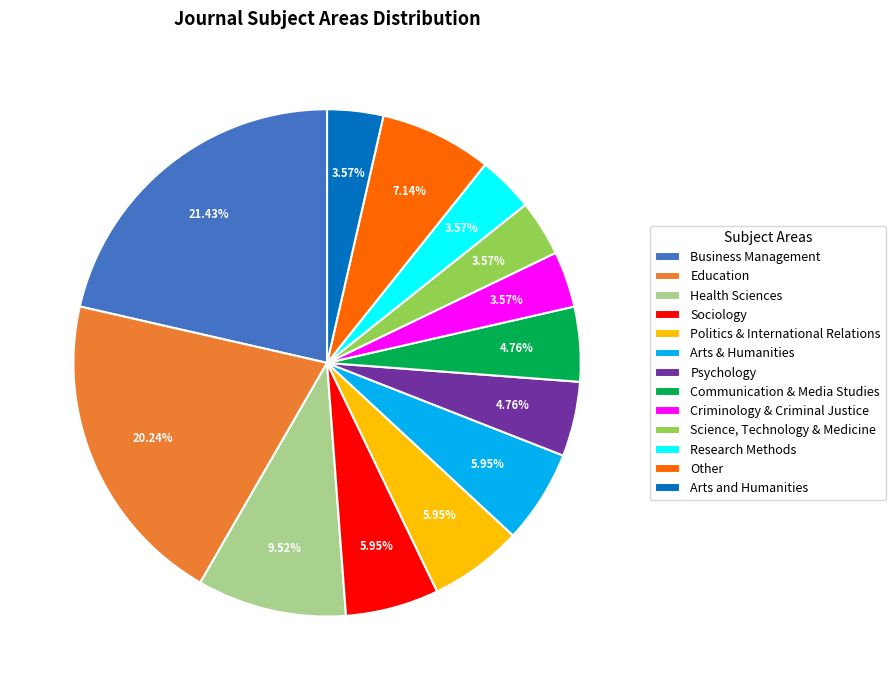

Is there a majority slice in this chart?

No